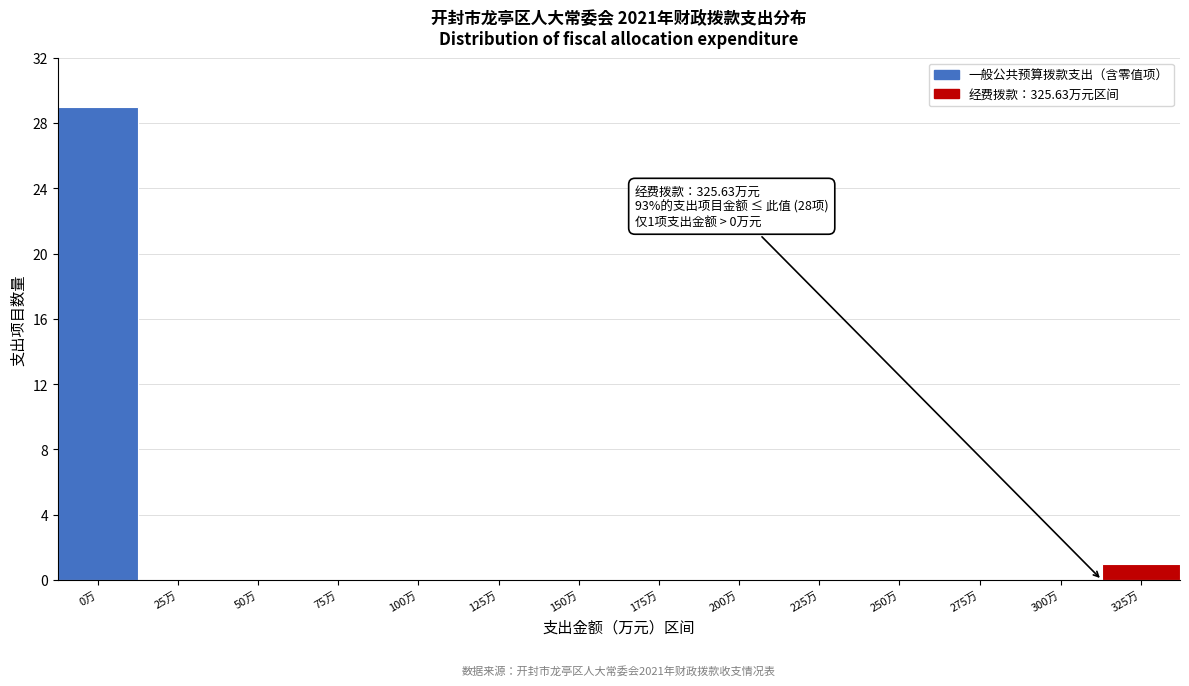

Reading right to left, list all the values displayed in this chart.

325万=1	300万=0	275万=0	250万=0	225万=0	200万=0	175万=0	150万=0	125万=0	100万=0	75万=0	50万=0	25万=0	0万=29